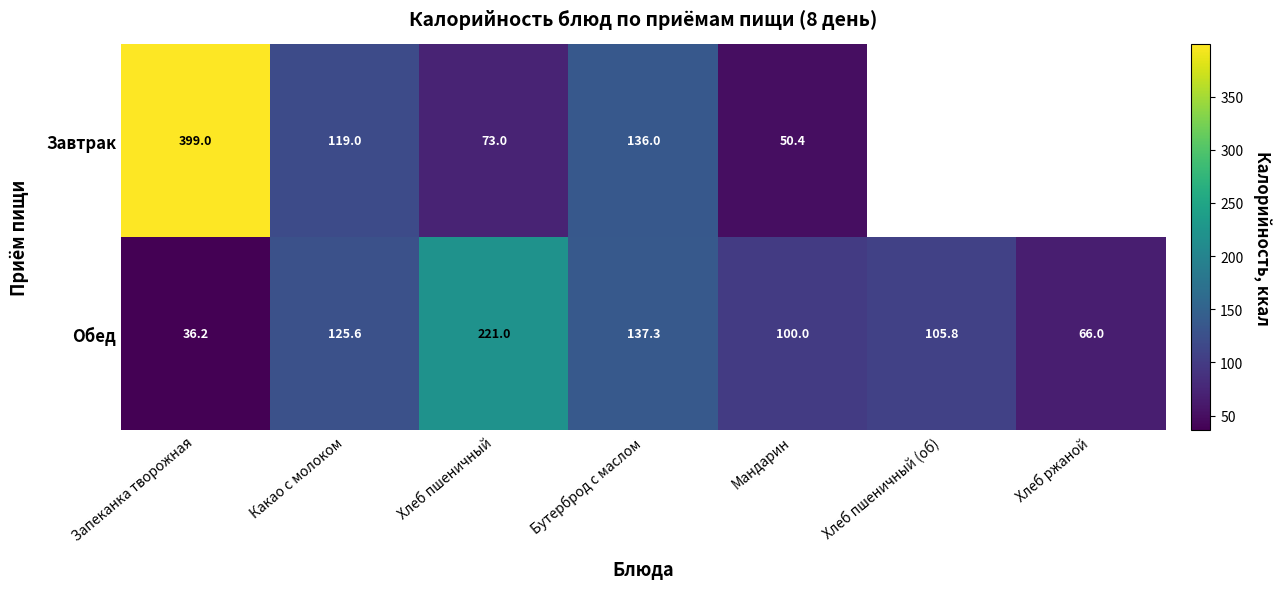

At which label is Обед closest to 128?

Какао с молоком